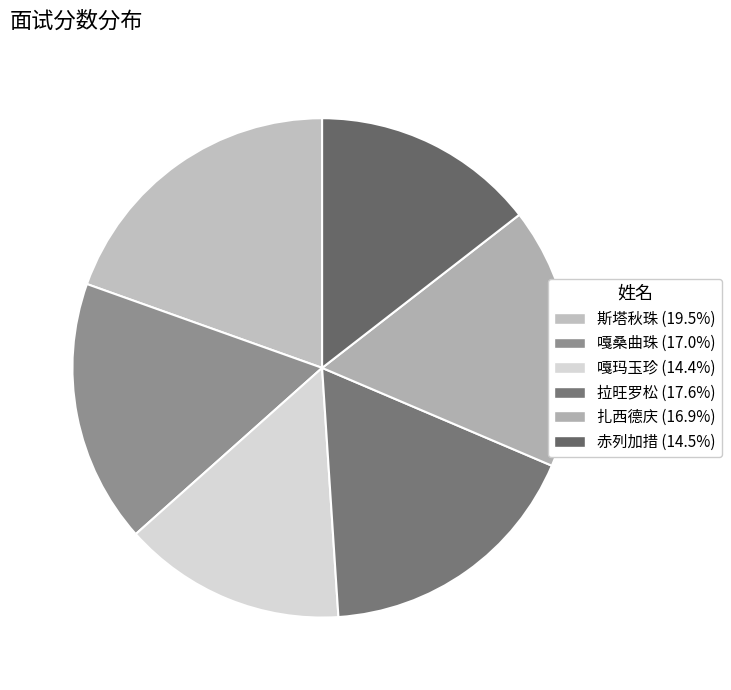

To the nearest percent, what portion does 斯塔秋珠 represent?

20%